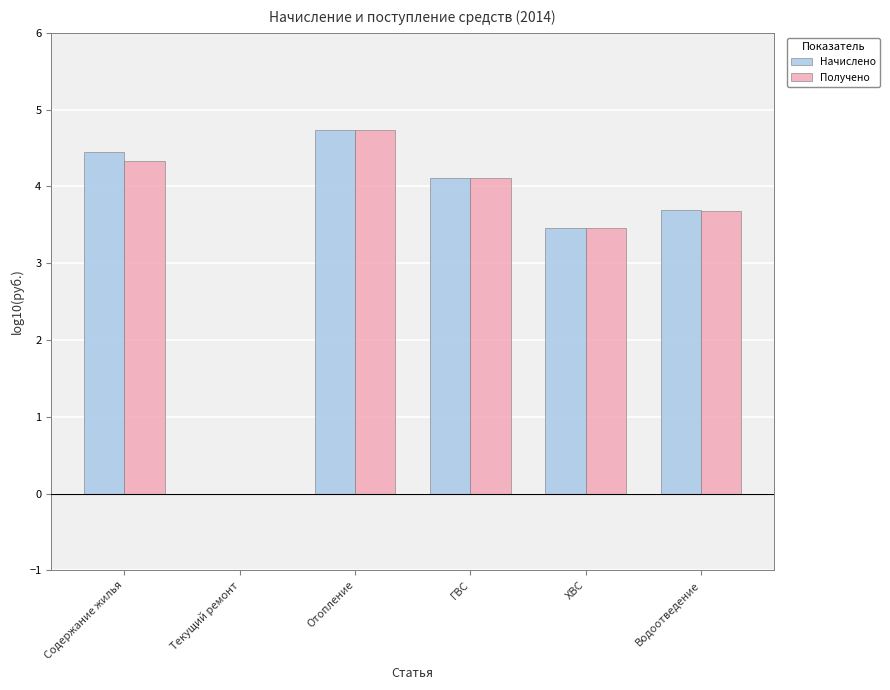

Where is Получено nearest to the value 2?

ХВС